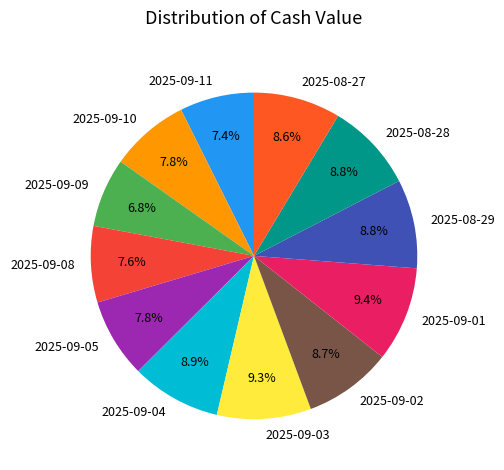

Is there any slice that represents more than half of the pie?

No